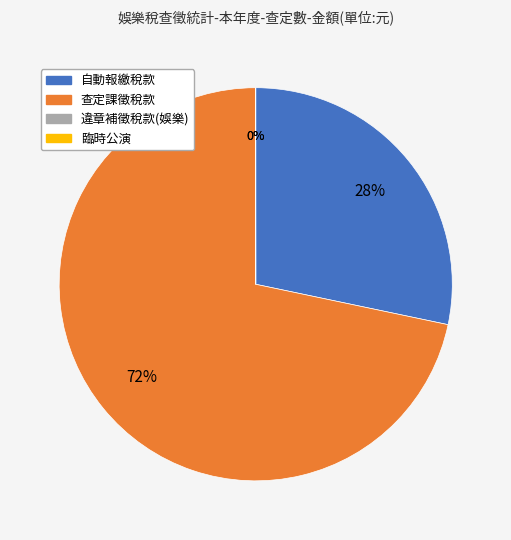

True or false: 自動報繳稅款 accounts for 28% of the total.

True